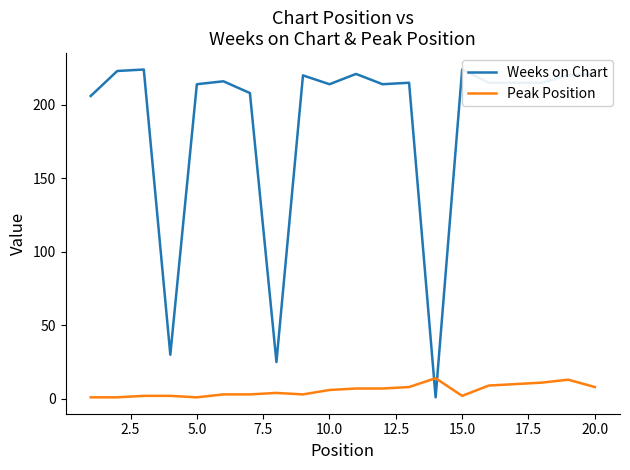

What is the maximum value for Weeks on Chart?

224